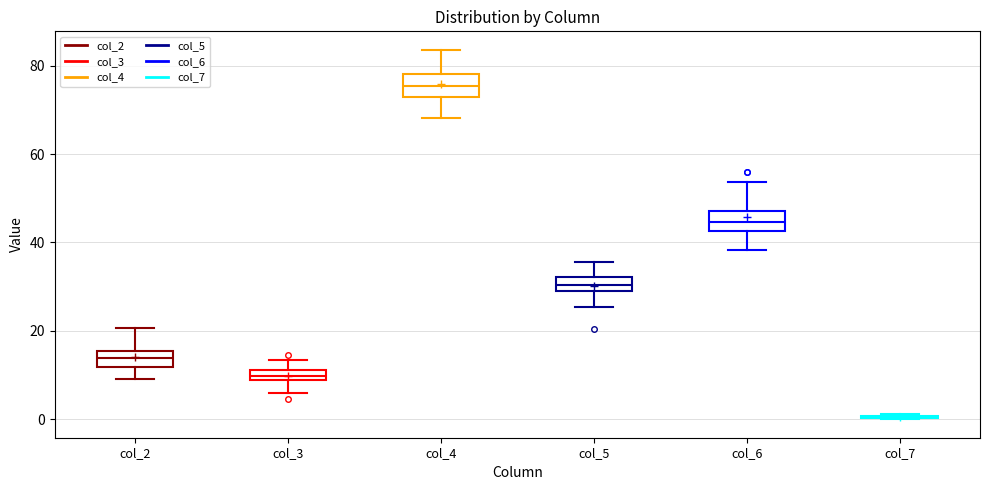

Where is the upper edge of the box for col_2 on the y-axis? The values are not printed on the chart, so give them approximately, as read against the axis.

16